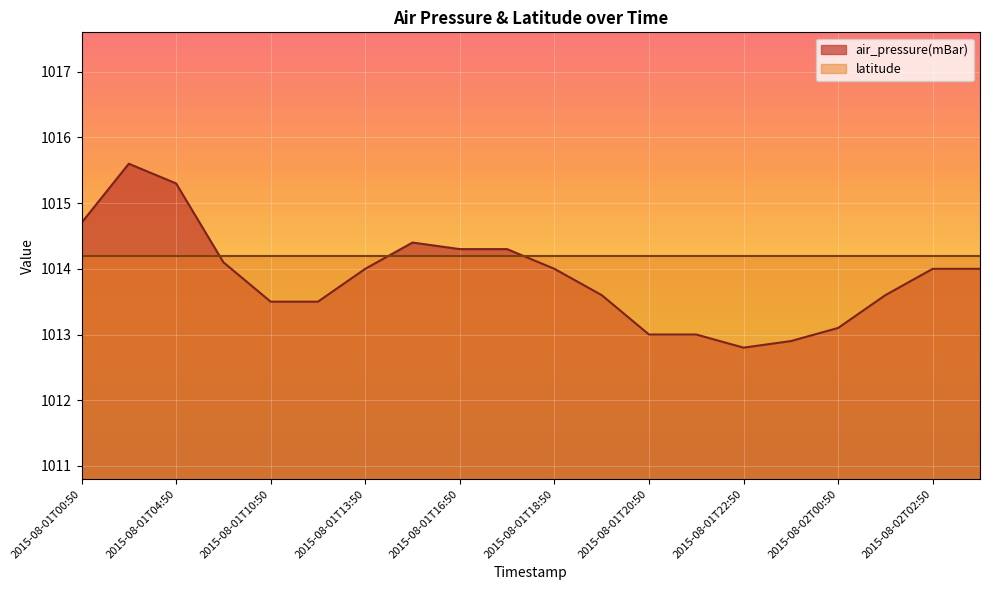

How many points are lower than both their immediate neighbors (excluding endpoints)?

1